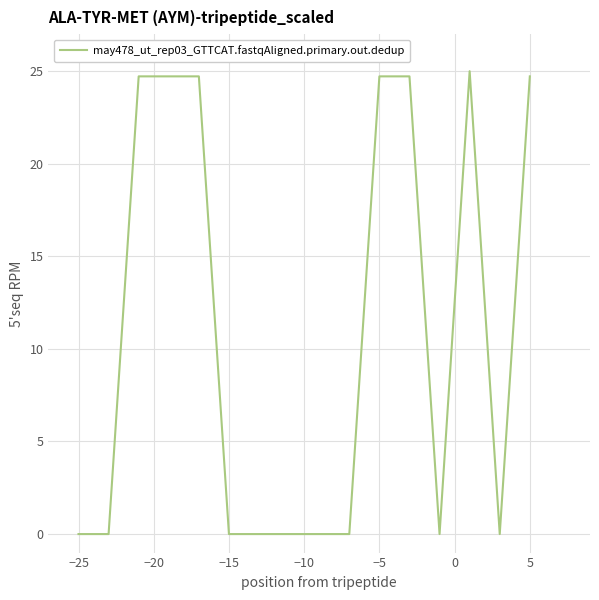

What is the maximum value shown in the chart?

25.0